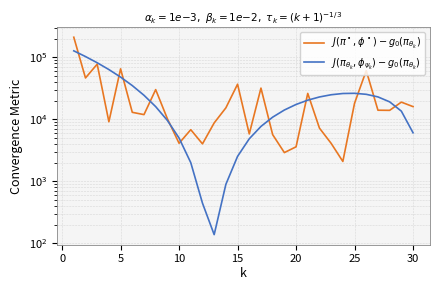

Is this an area chart (filled region under the line)?

No